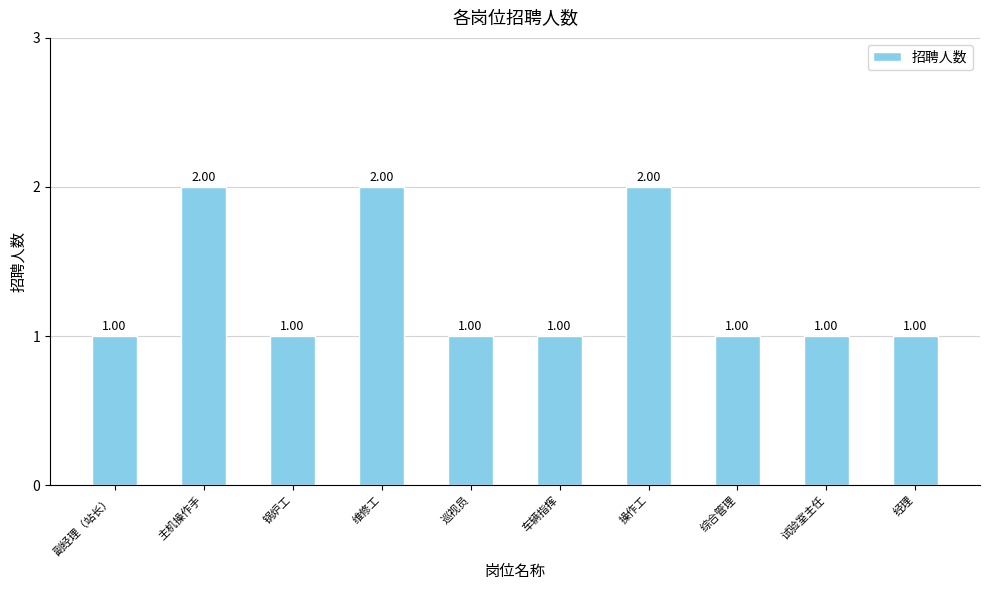

What is the label of the 4th bar from the left?

维修工